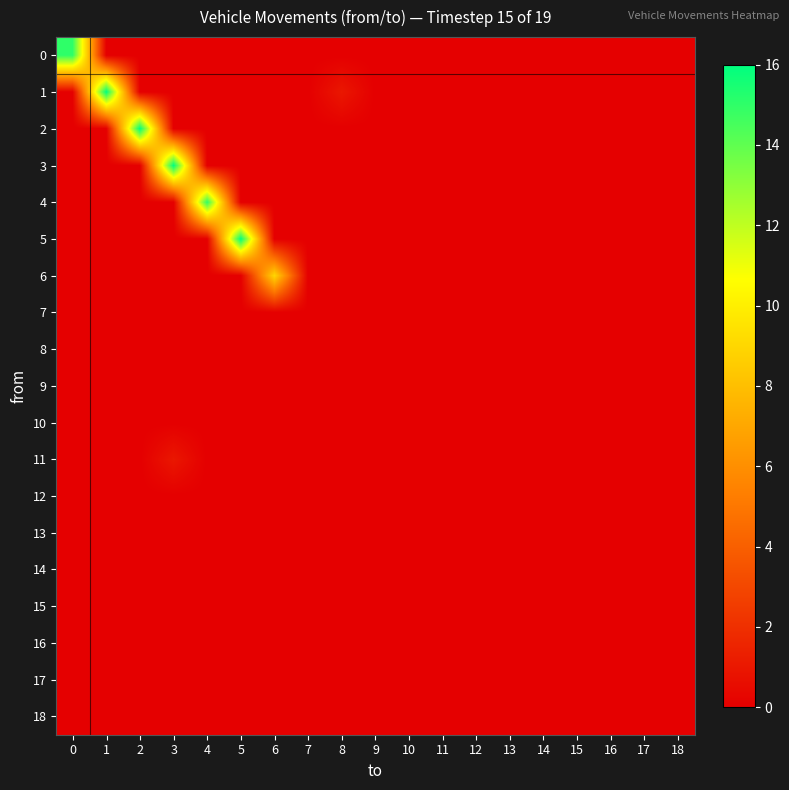

At which category does the chart reach its minimum across all series?

1